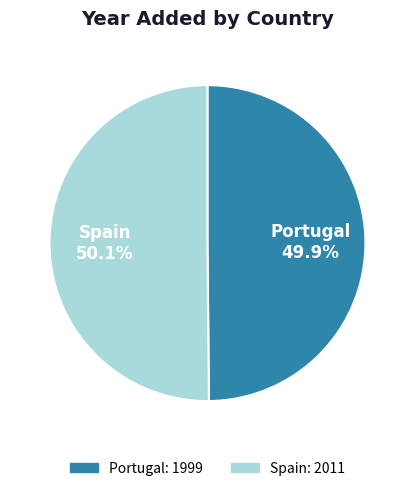

To the nearest percent, what percentage of the pie is Spain?

50%